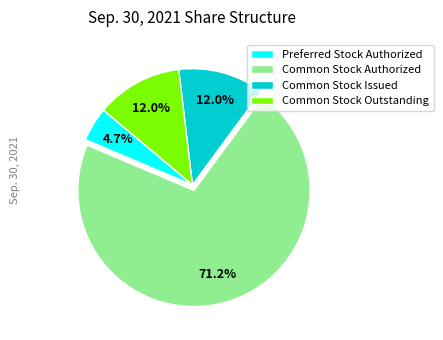

What percentage is the Common Stock Authorized slice, to the nearest percent?

71%